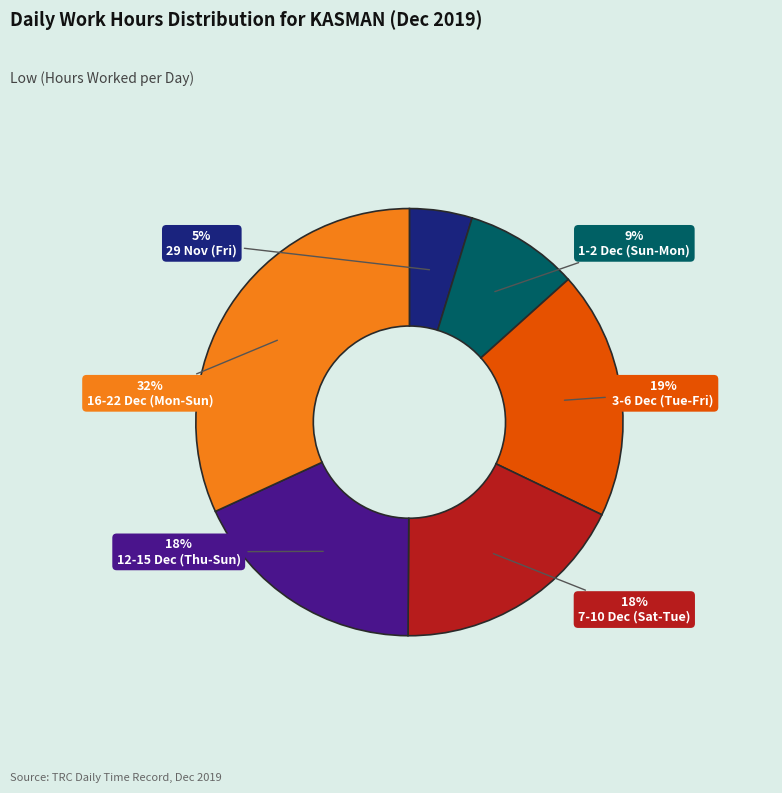

Which slice is the largest?

16-22 Dec (Mon-Sun)